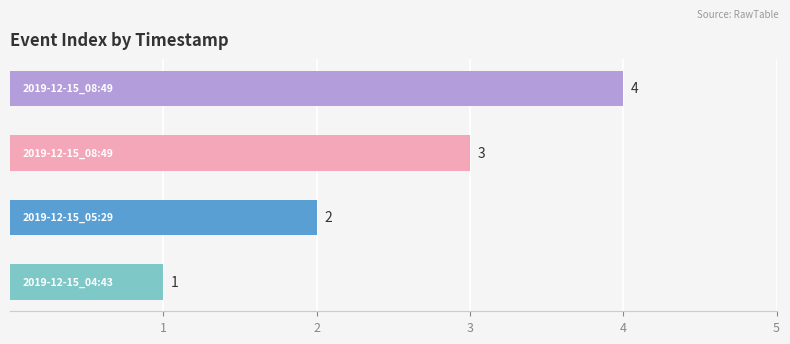

How many data points are less than 3?

2